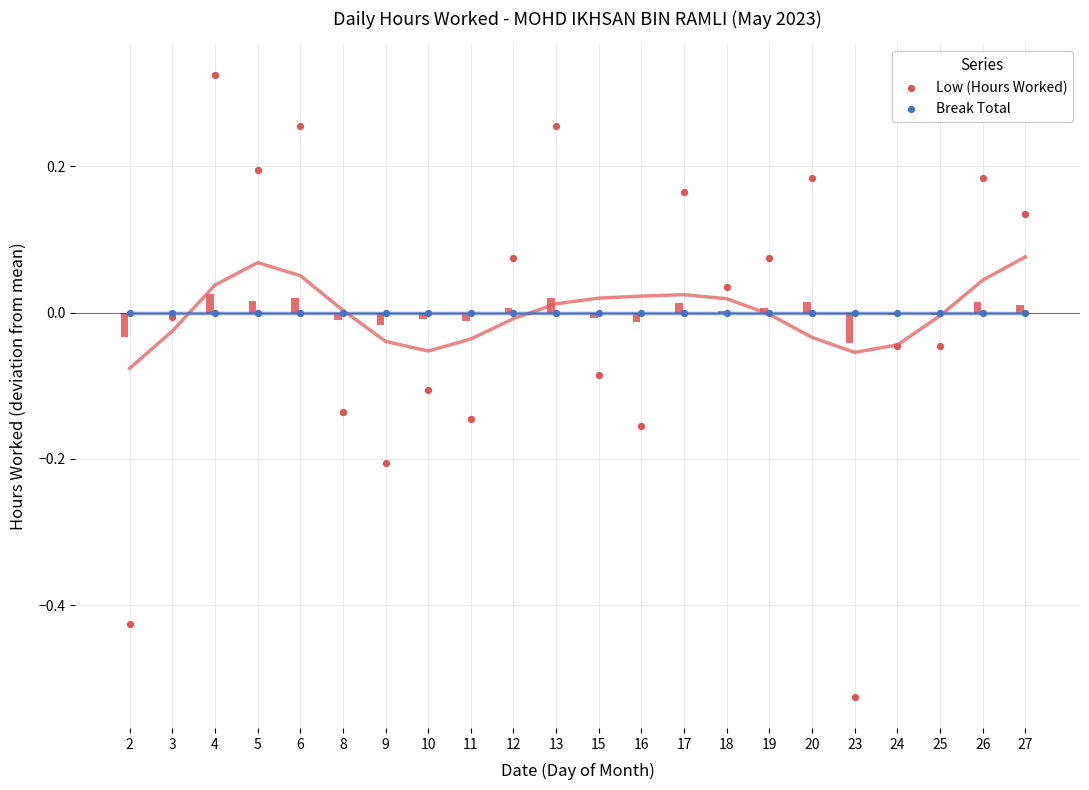

Which series has the widest spread of Y values?

Low (Hours Worked)